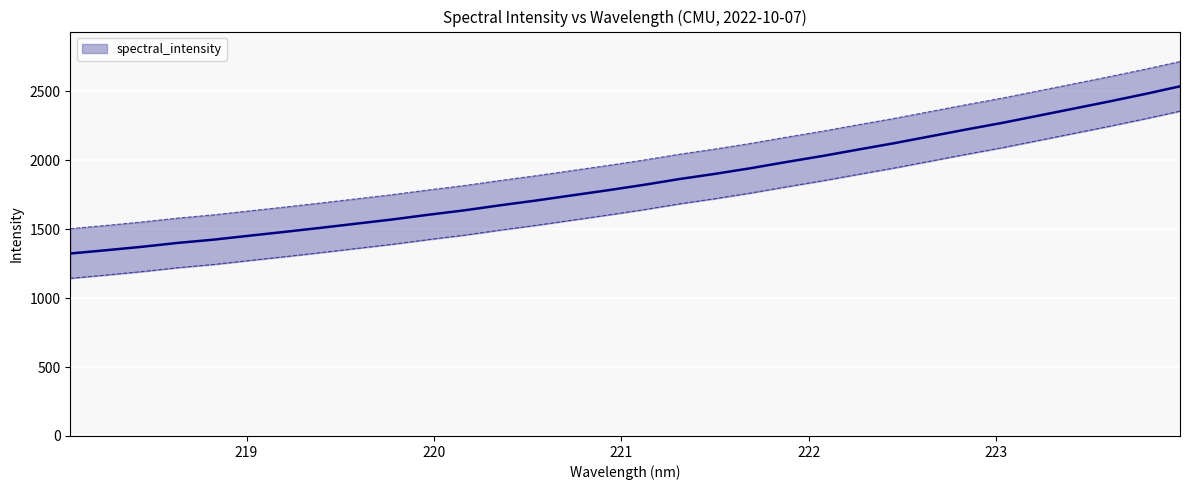

How many data points are less than 1820?

16